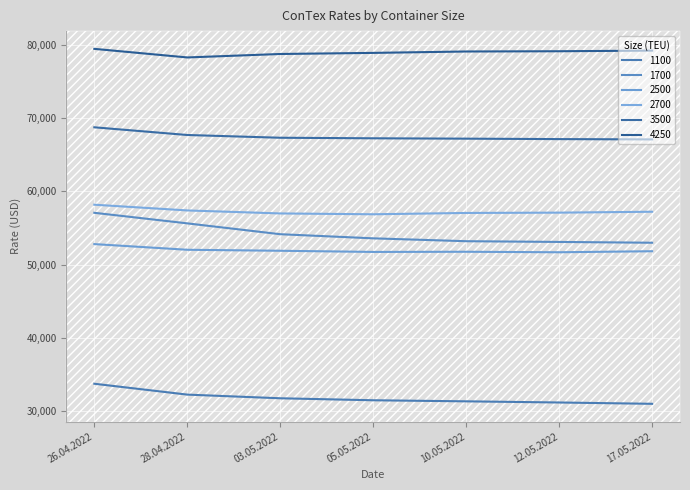

True or false: 2700 has a value of 57409 at 28.04.2022.

True